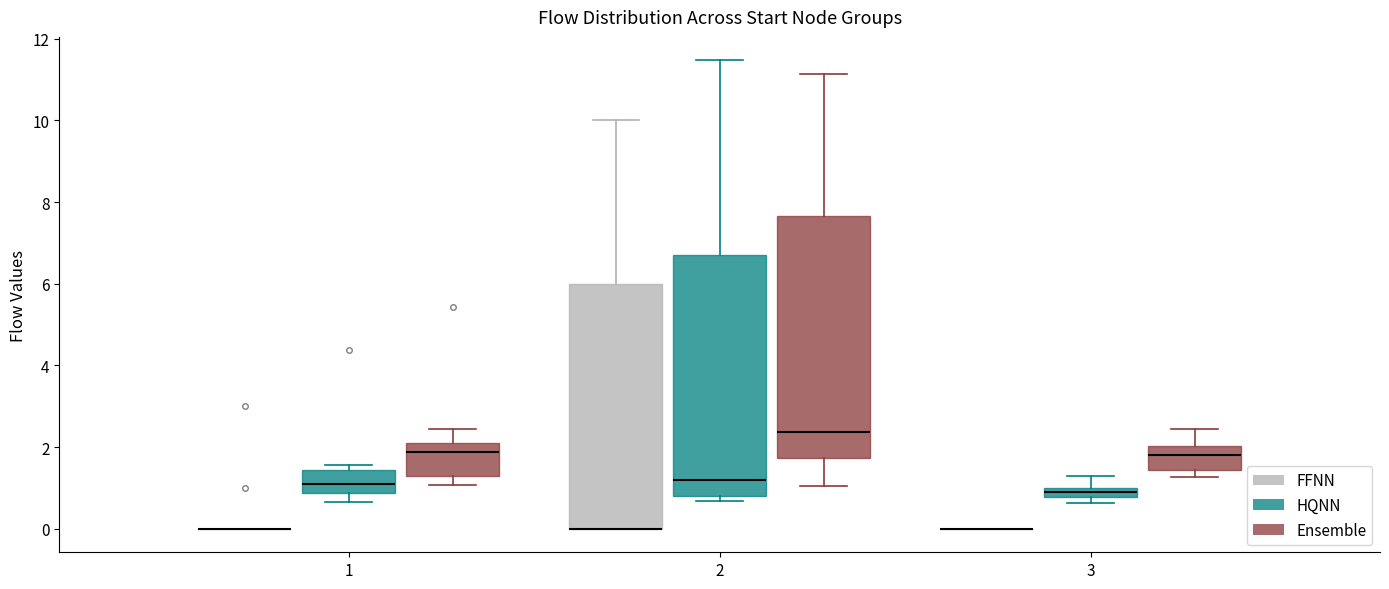

Where does the upper whisker of the box for 2 (FFNN) end on the y-axis? The values are not printed on the chart, so give them approximately, as read against the axis.

10.0